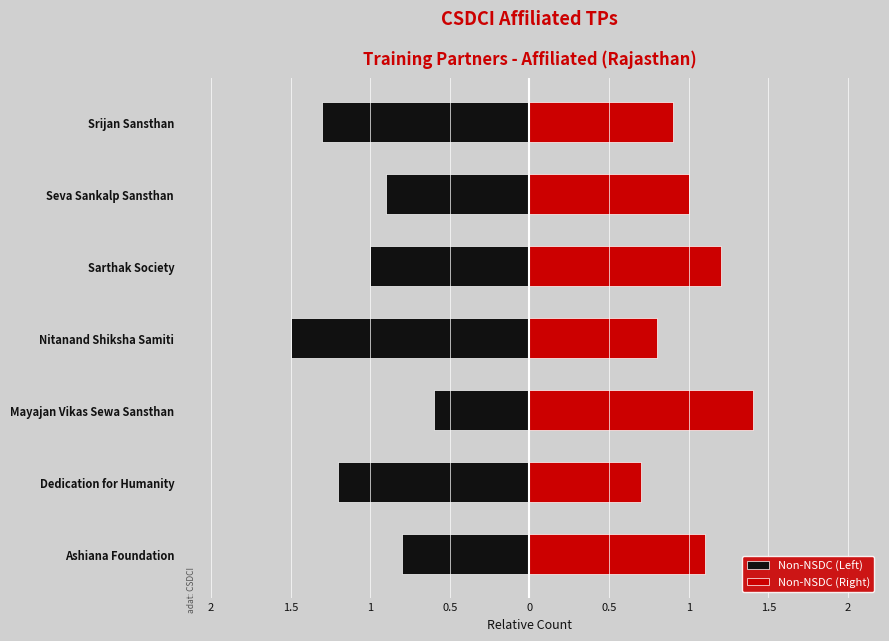

What is the difference between the Non-NSDC (Left) values at Dedication for Humanity and Sarthak Society?

0.2